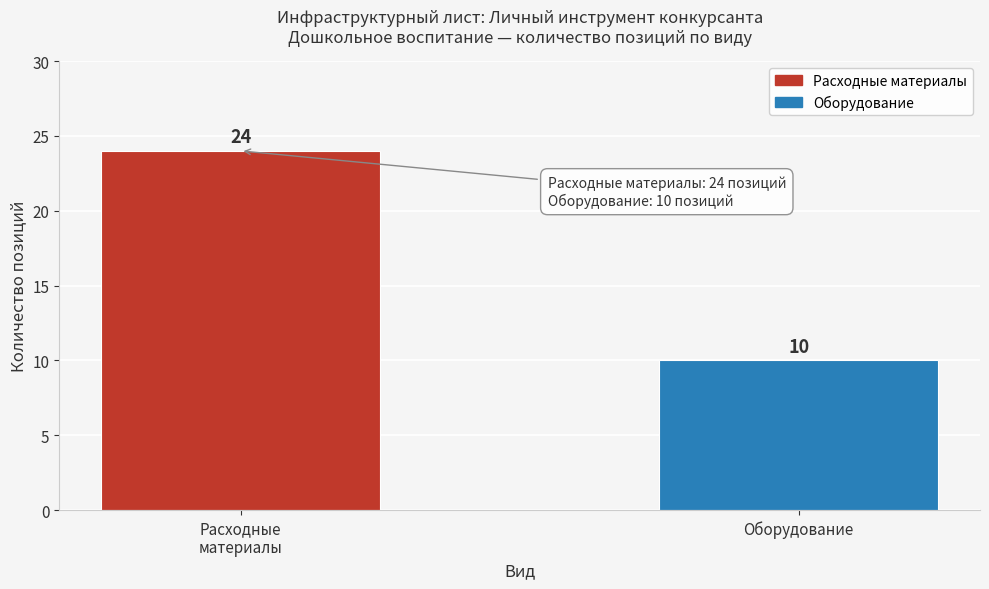

Reading left to right, transcribe all the data shown in this chart.

24	10